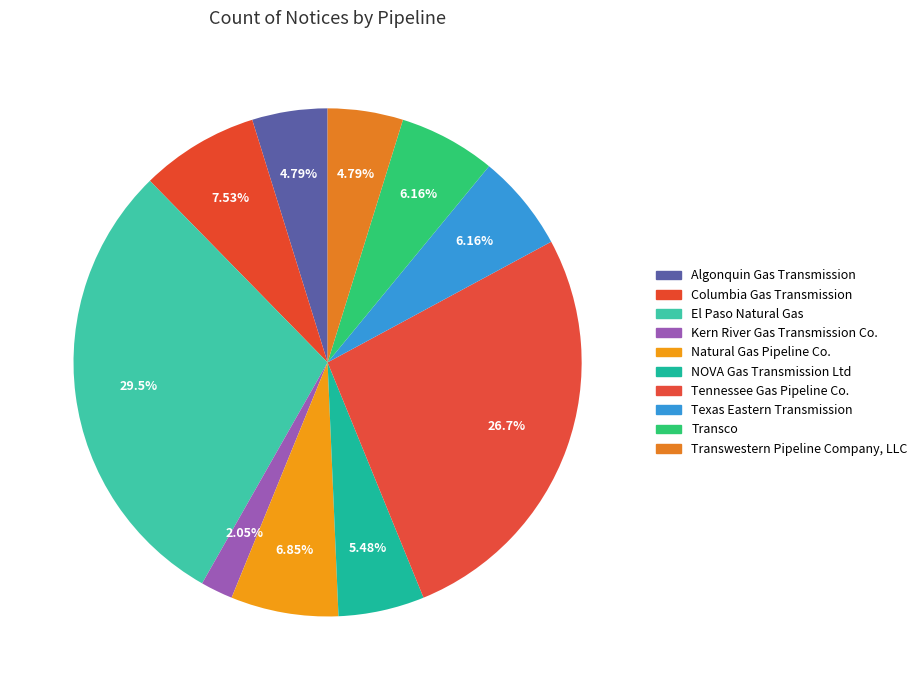

Is it true that Transwestern Pipeline Company, LLC is 1% of the pie?

False